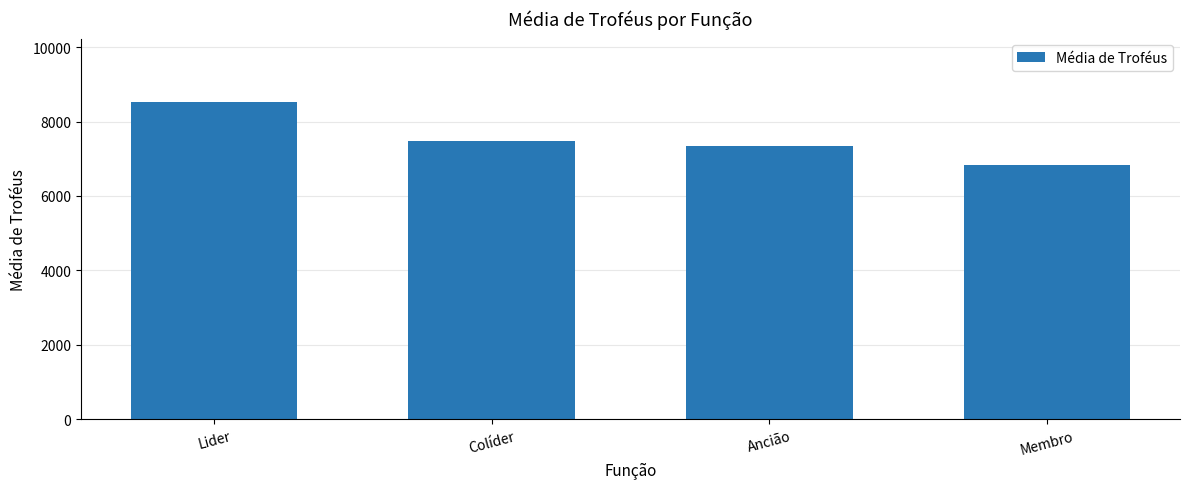

Reading left to right, extract all data points from this chart.

8528	7474	7340	6822